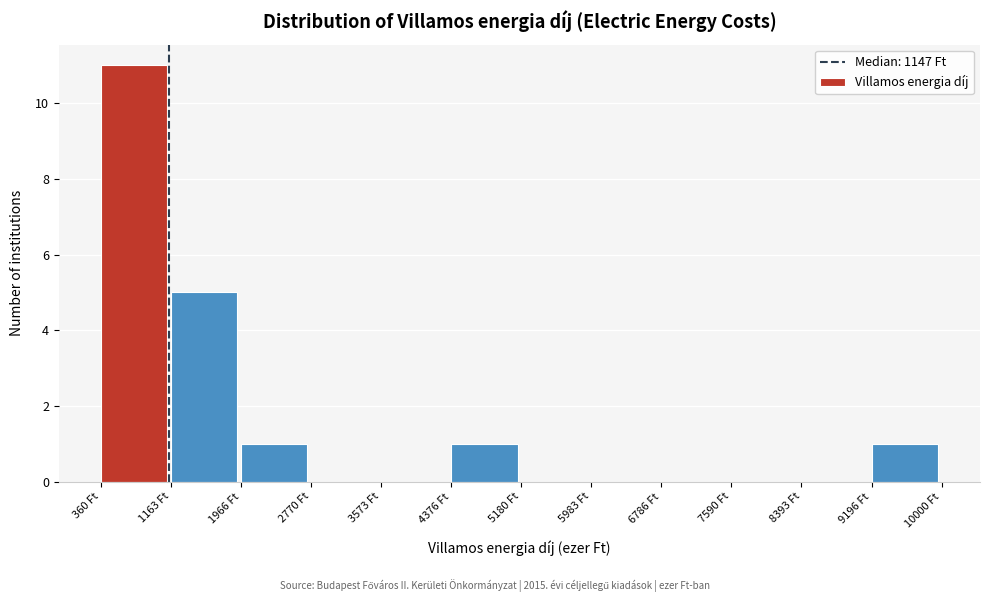

Reading left to right, list every bar in this chart as the range it spans on the x-axis followed by its height. Neither the bar edges nor the heights are printed on the chart, so give them approximately, as read against the axes.

400 to 1200: 11
1200 to 2000: 5
2000 to 2800: 1
2800 to 3600: 0
3600 to 4400: 0
4400 to 5200: 1
5200 to 6000: 0
6000 to 6800: 0
6800 to 7600: 0
7600 to 8400: 0
8400 to 9200: 0
9200 to 10000: 1